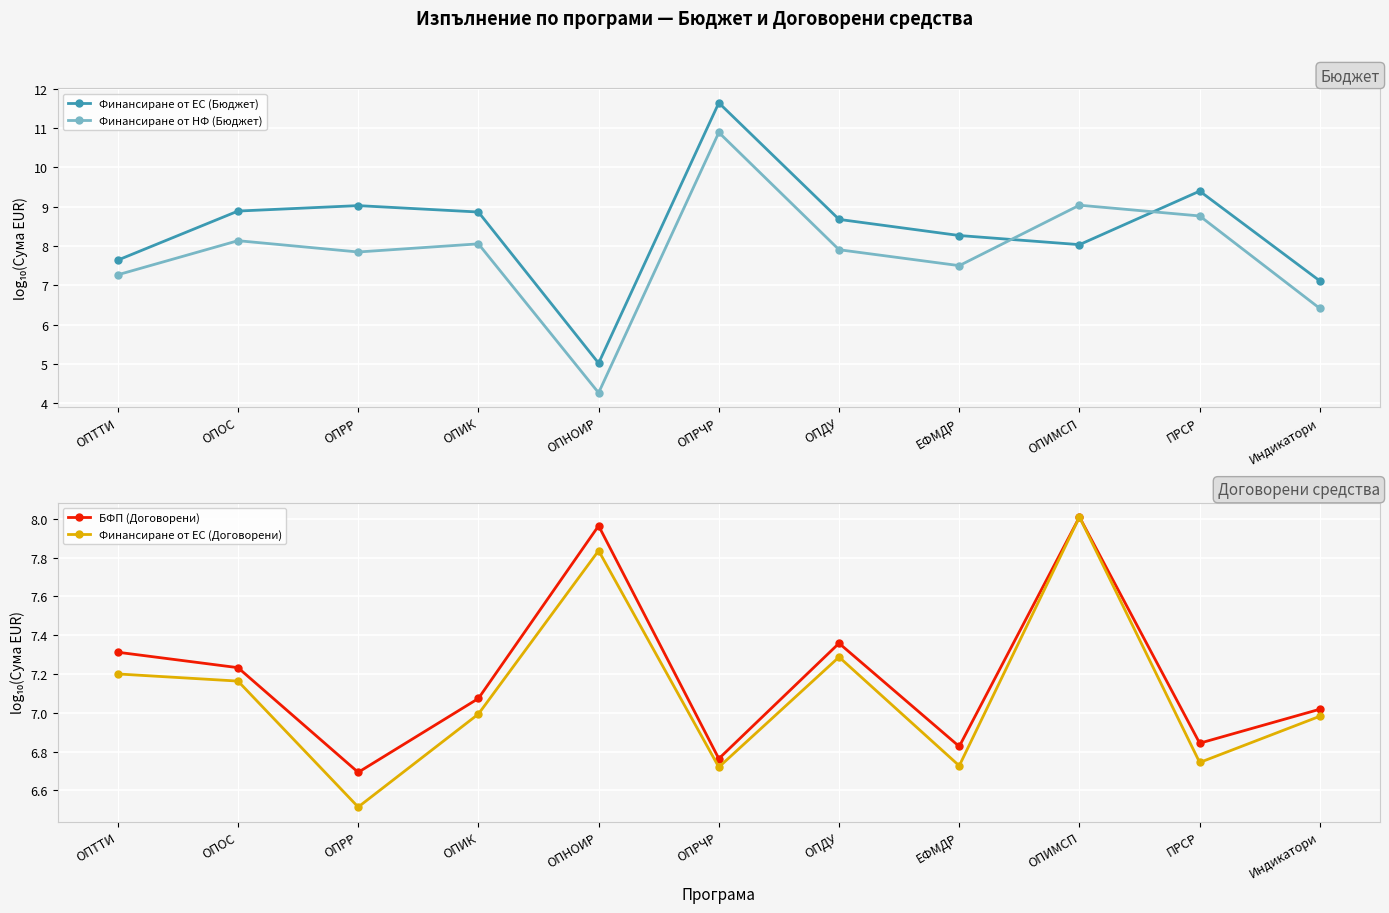

The value of Финансиране от ЕС (Бюджет) at ОПТТИ is 7.6. True or false?

True